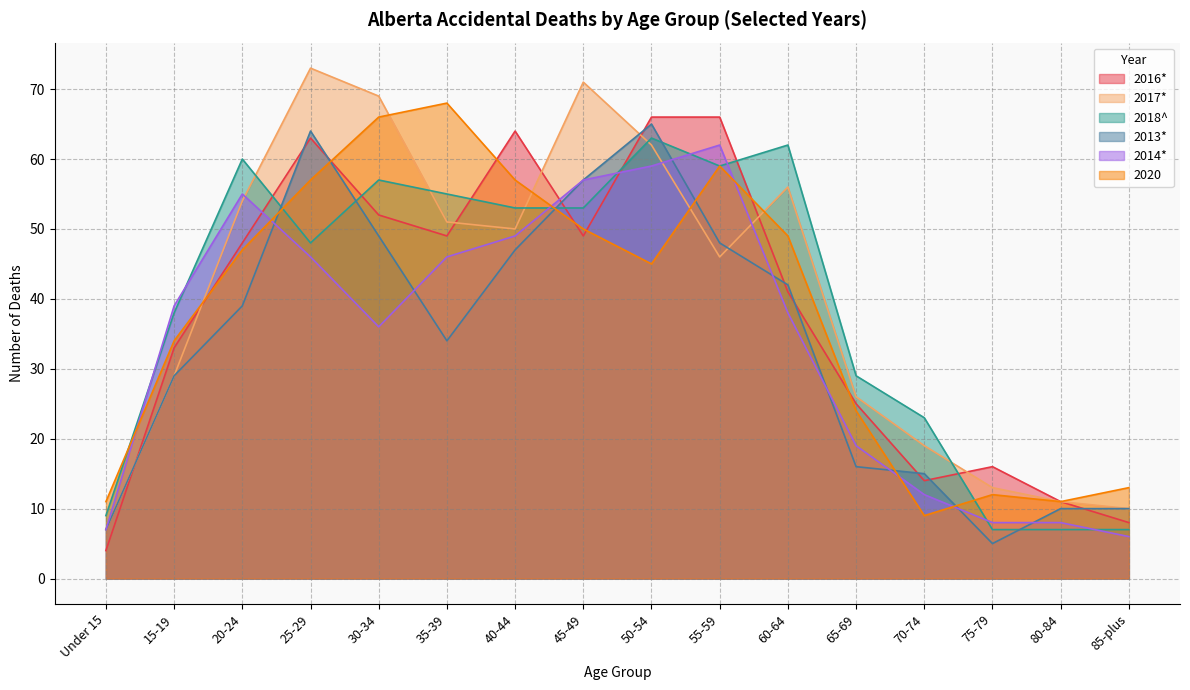

What are all the series names shown in the legend?

2016*, 2017*, 2018^, 2013*, 2014*, 2020